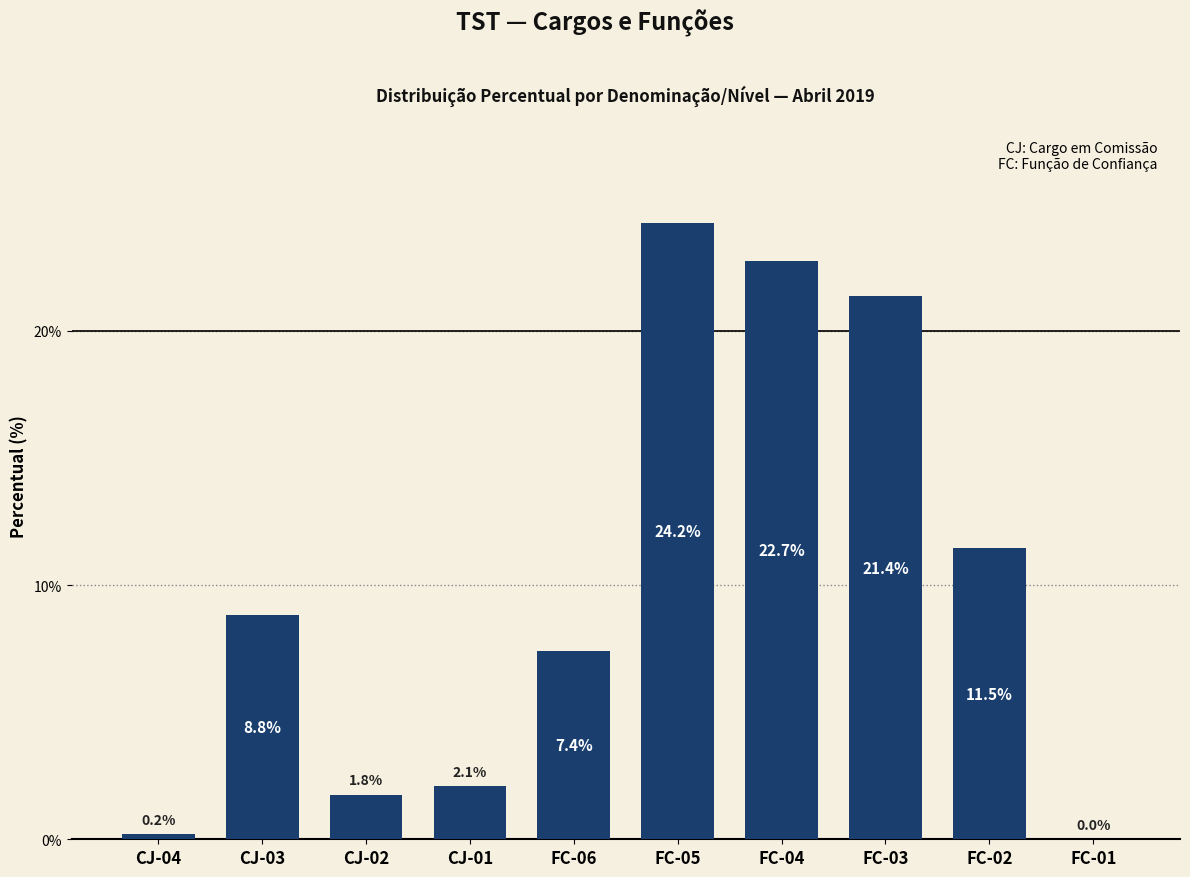

Reading left to right, transcribe all the data shown in this chart.

CJ-04=0.2	CJ-03=8.8	CJ-02=1.8	CJ-01=2.1	FC-06=7.4	FC-05=24.2	FC-04=22.7	FC-03=21.4	FC-02=11.5	FC-01=0.0